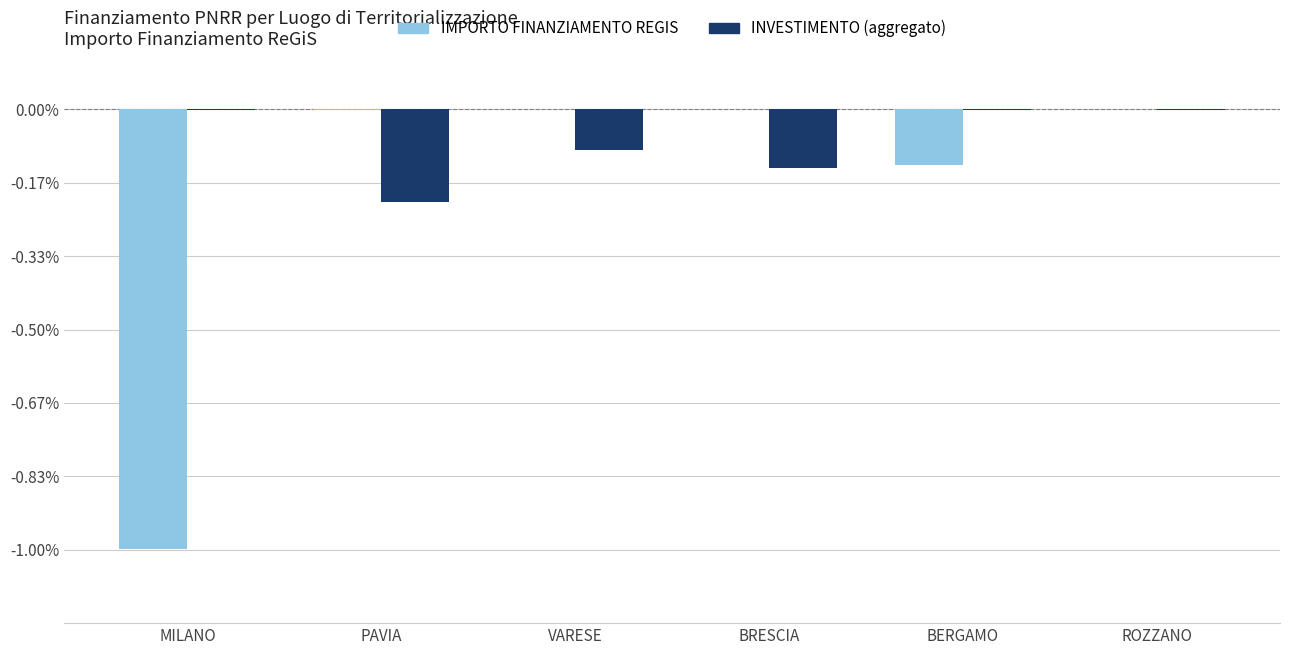

What are all the series names shown in the legend?

IMPORTO FINANZIAMENTO REGIS, INVESTIMENTO (aggregato)